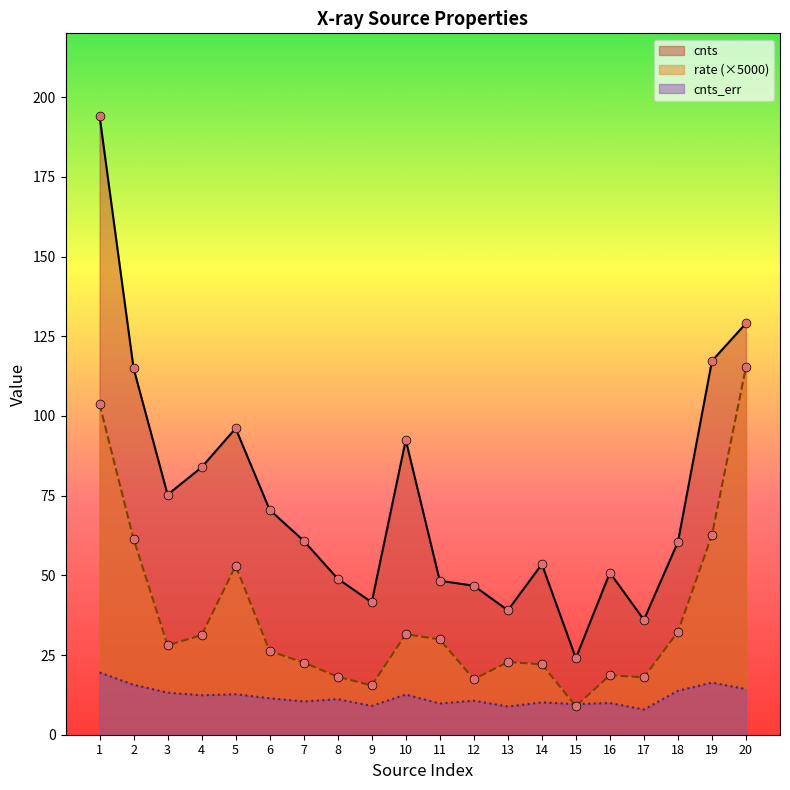

What are all the series names shown in the legend?

cnts, rate (×5000), cnts_err